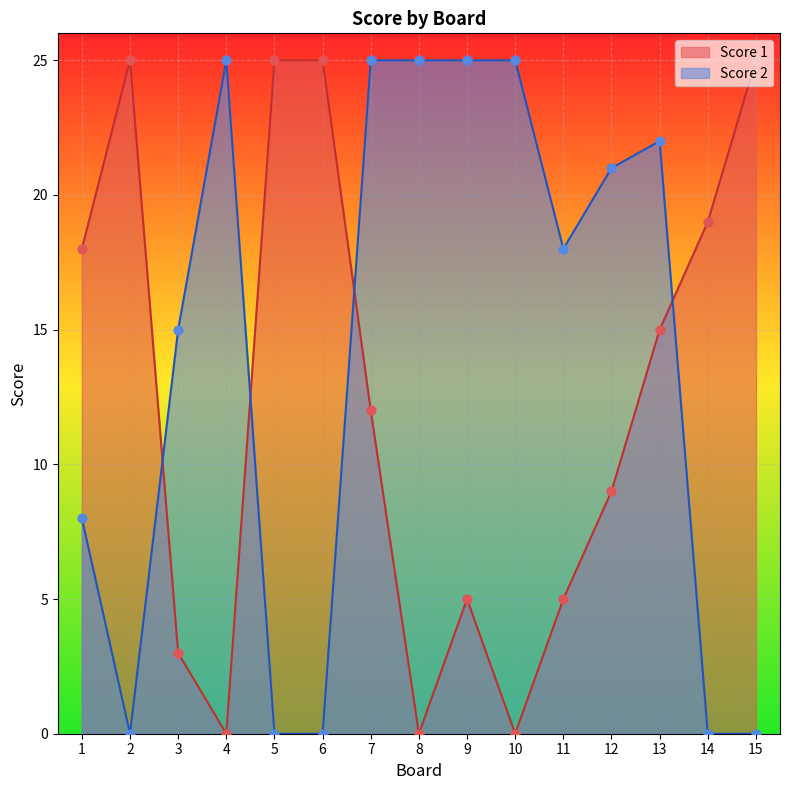

Which series reaches the minimum Y coordinate?

Score 1